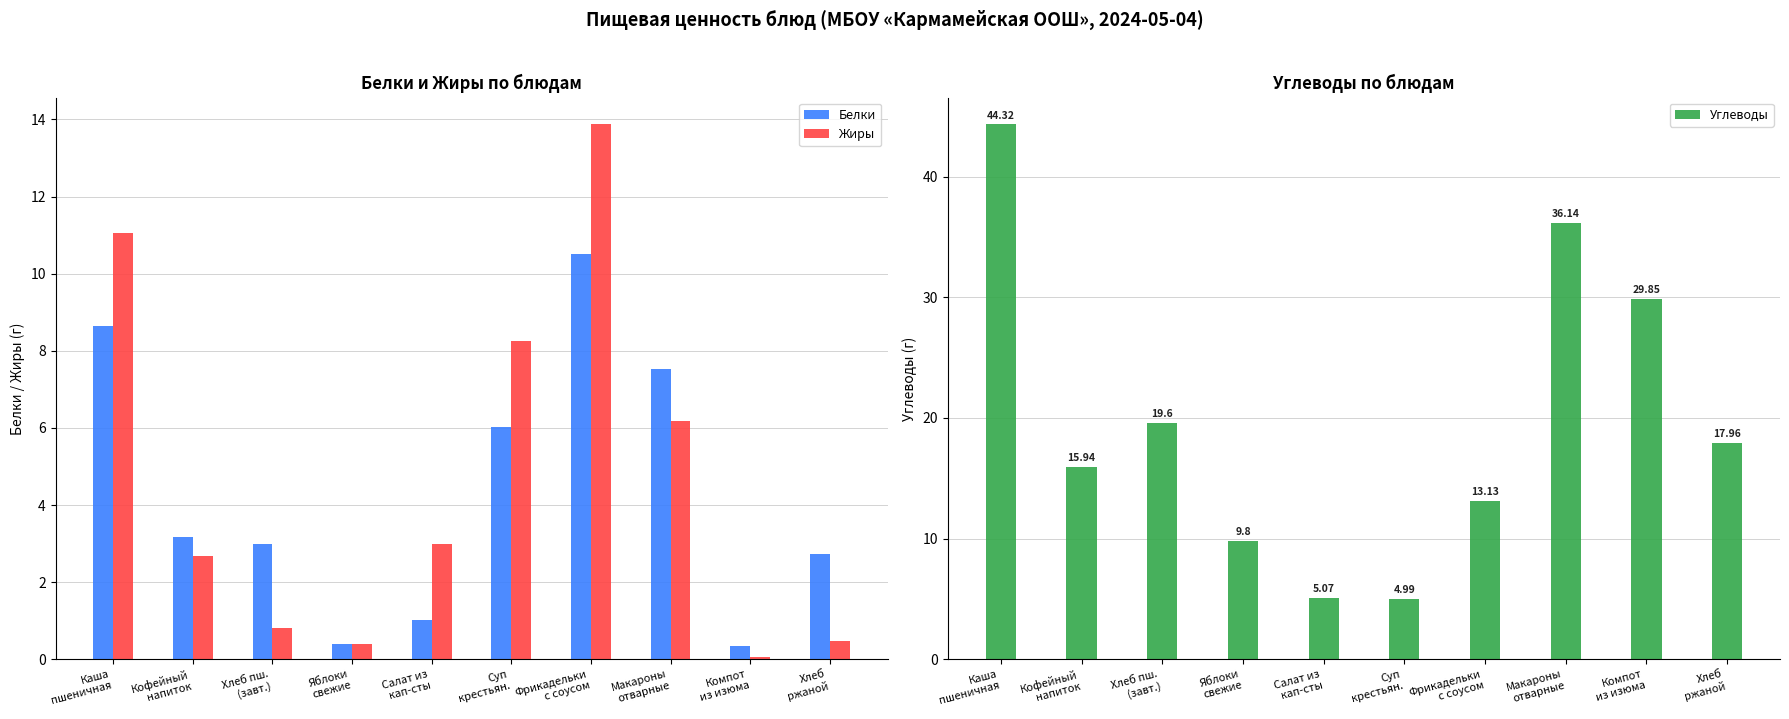

Rank the series at Суп
крестьян. from highest to lowest value.

Жиры, Белки, Углеводы